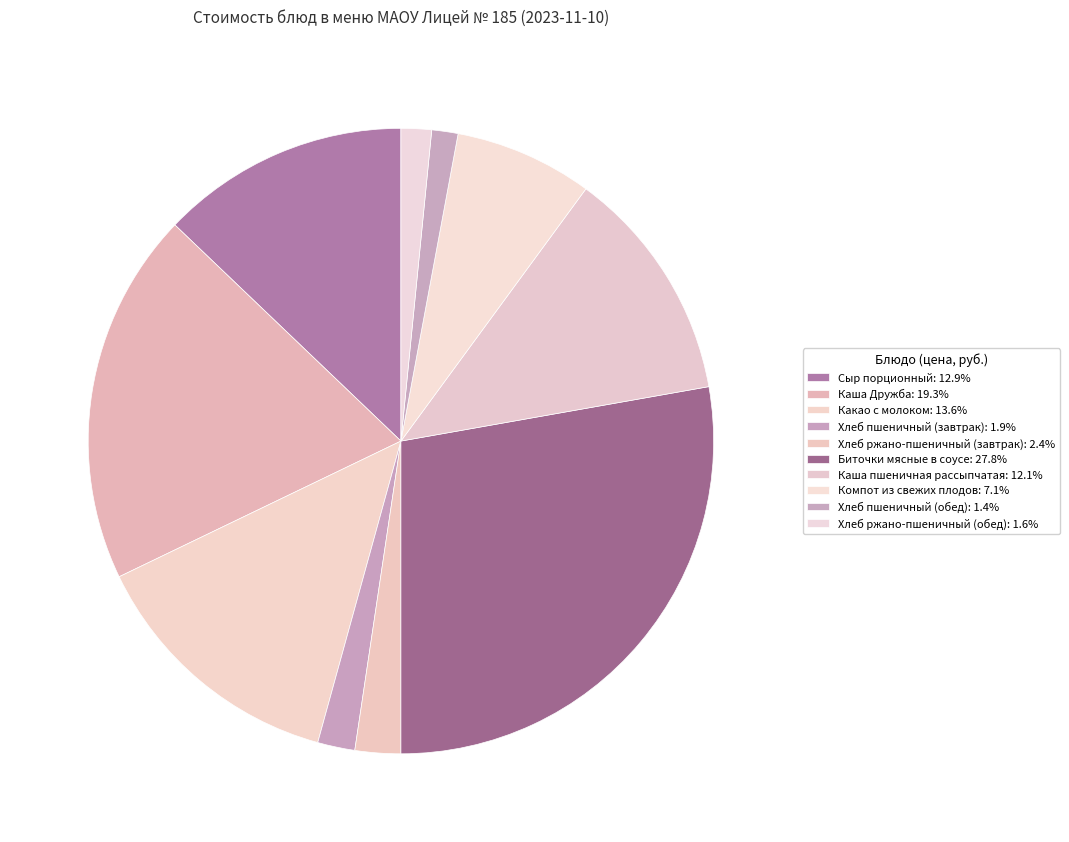

How many segments does this pie chart have?

10